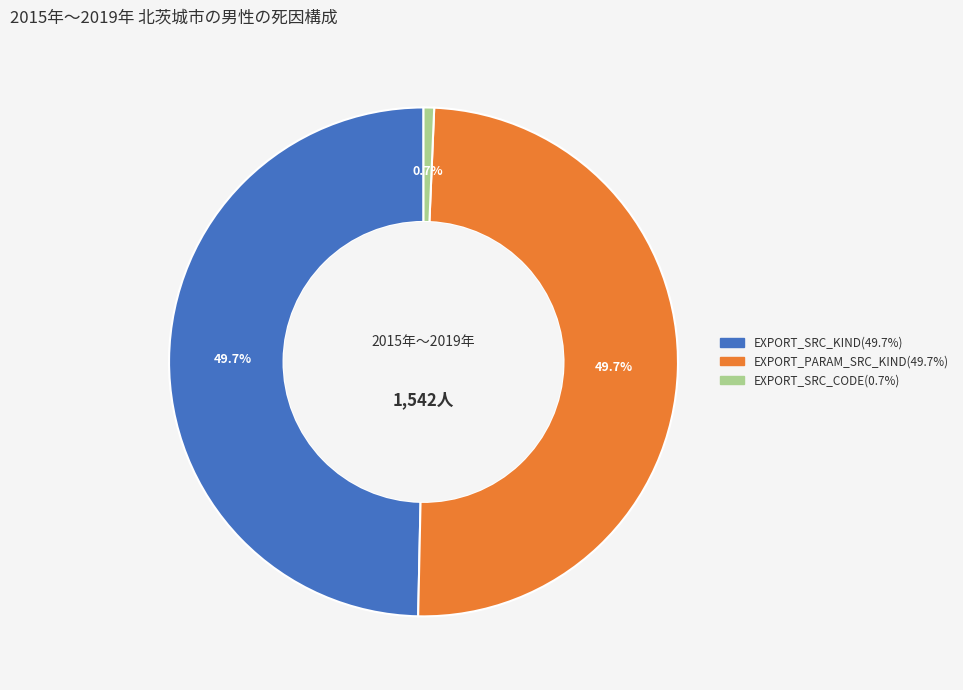

To the nearest percent, what is the difference between the EXPORT_SRC_KIND and EXPORT_SRC_CODE slice percentages?

49%